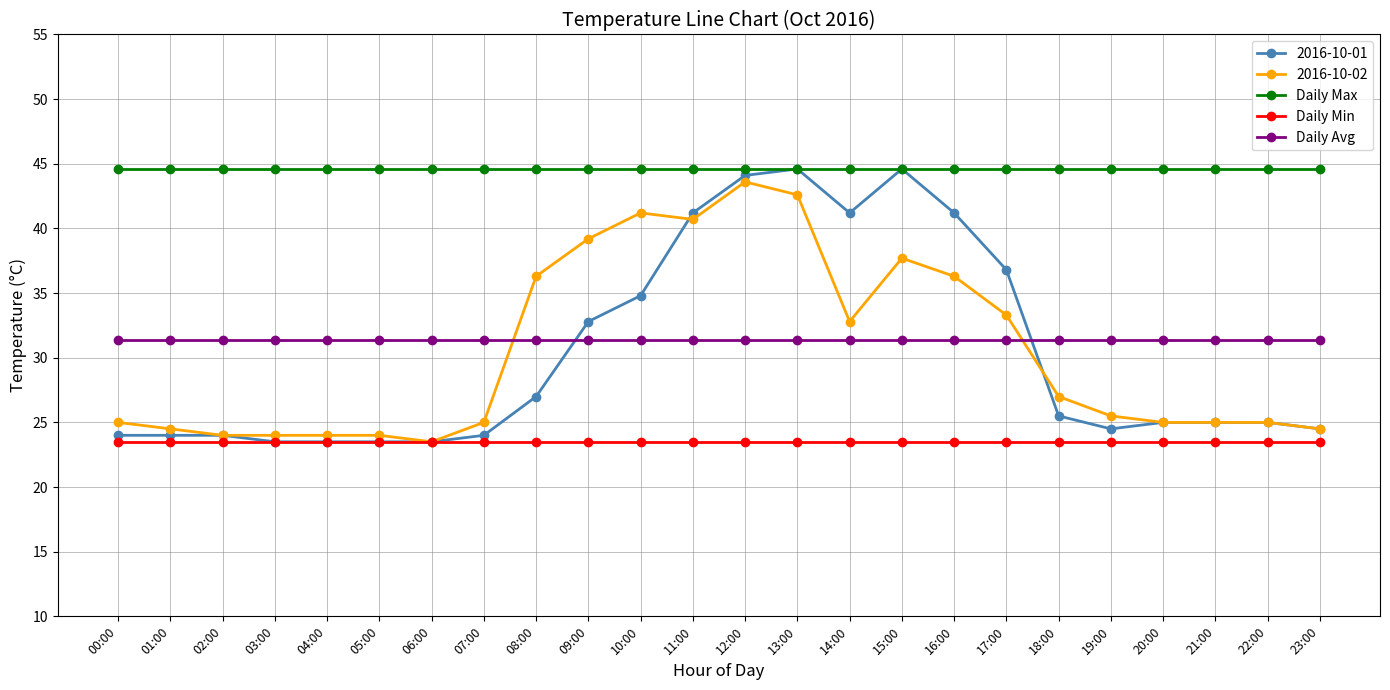

Which series has the widest spread of values?

2016-10-01